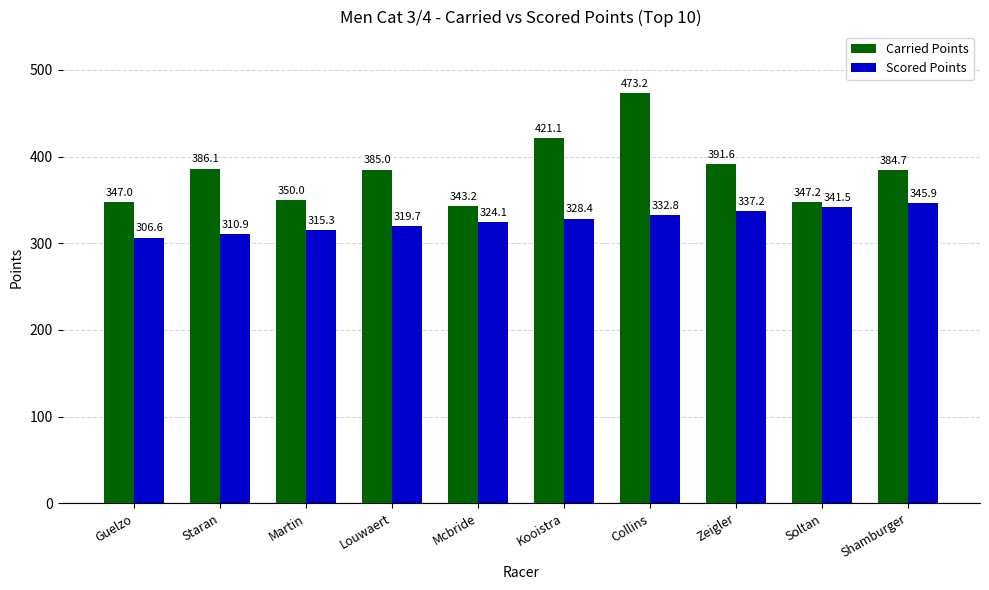

What is the difference between the highest and lowest values at Collins?

140.4